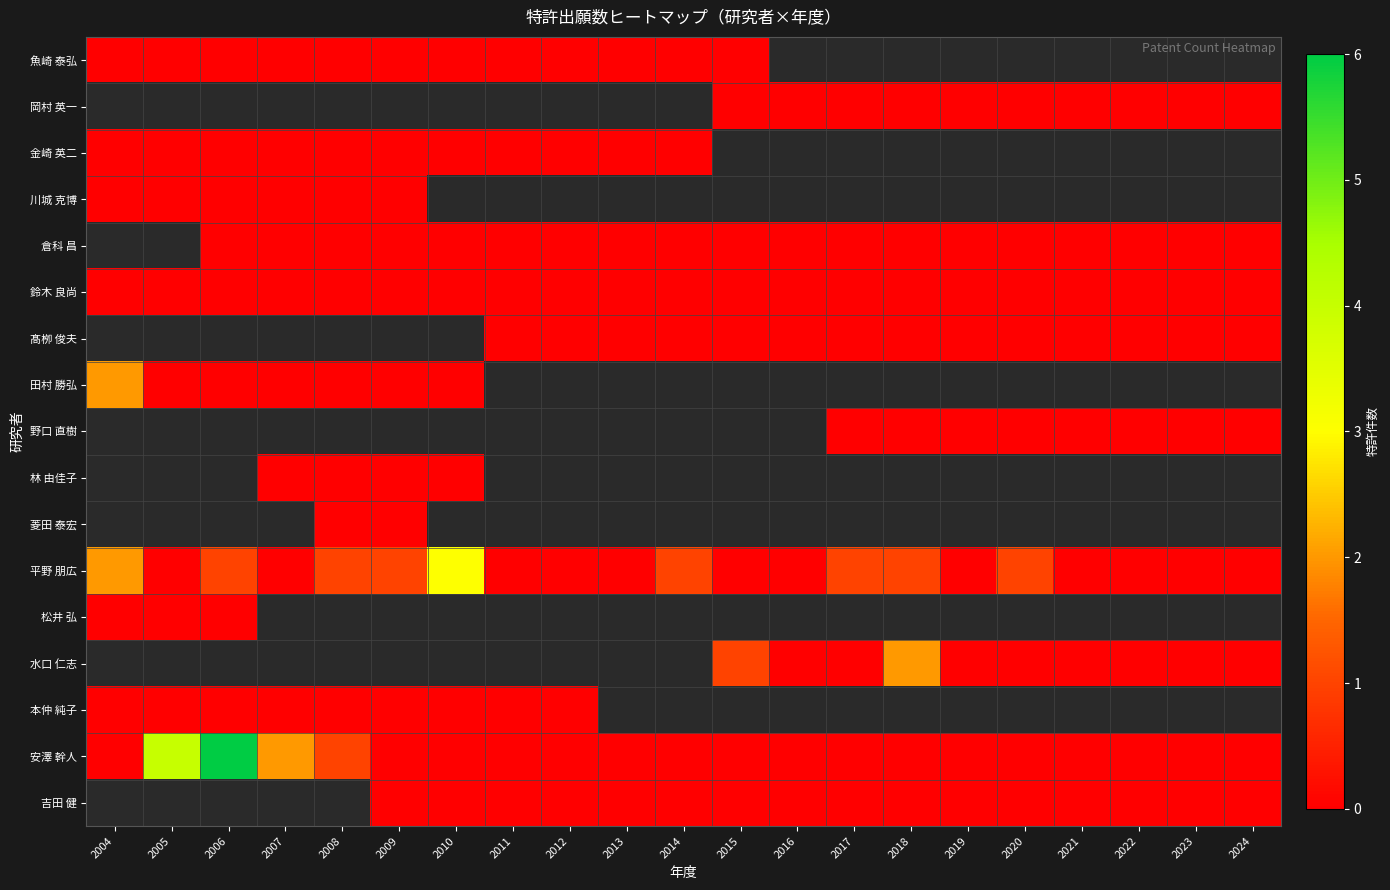

Is the value of 吉田 健 at 2020 greater than the value of 魚崎 泰弘 at 2015?

No